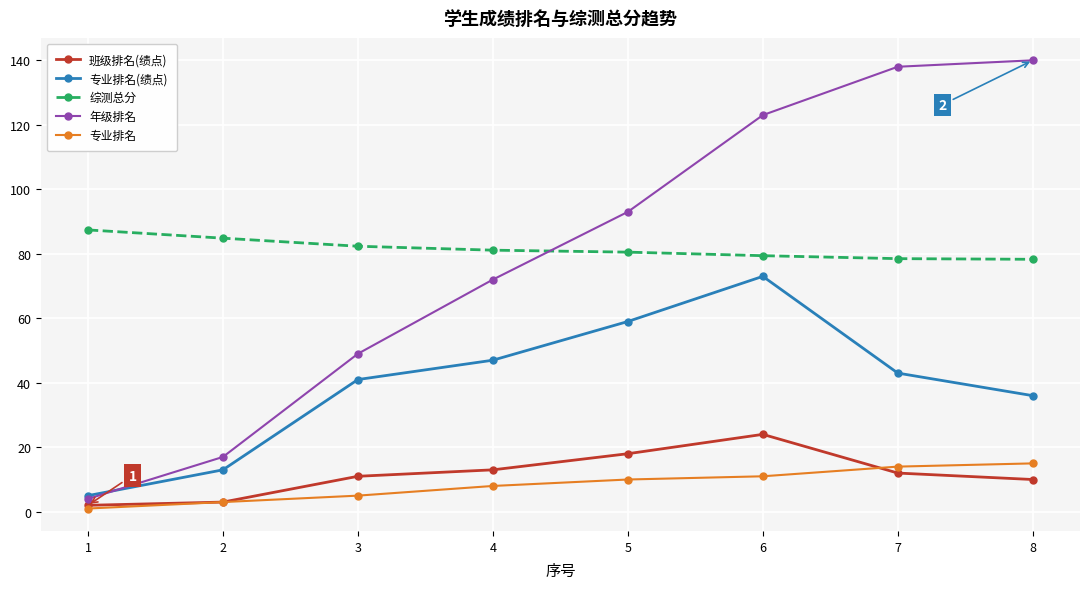

At which label does 年级排名 reach its minimum?

1